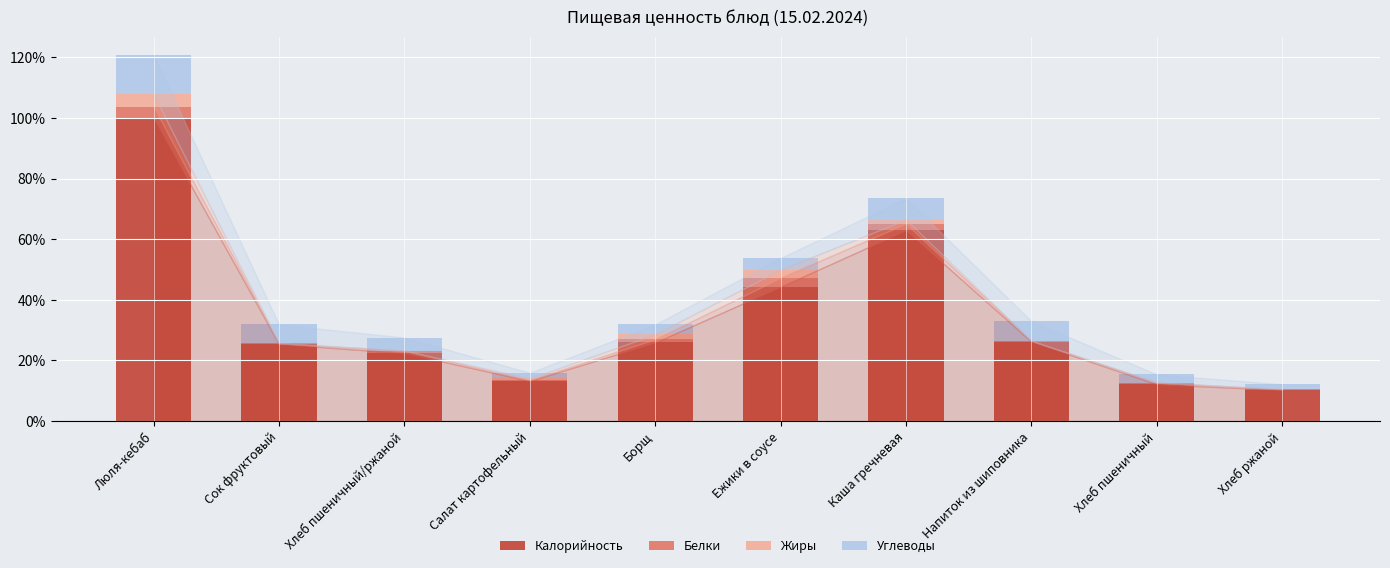

At which category is the sum across all series the highest?

Люля-кебаб